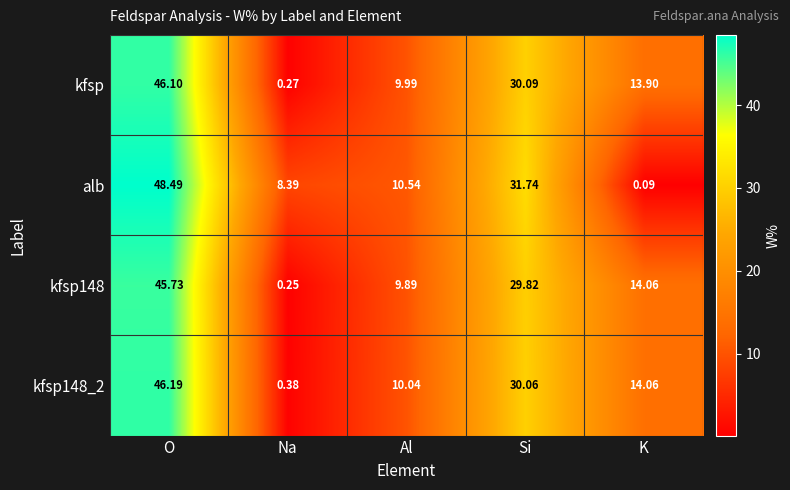

Which series has the largest range (max minus min)?

alb